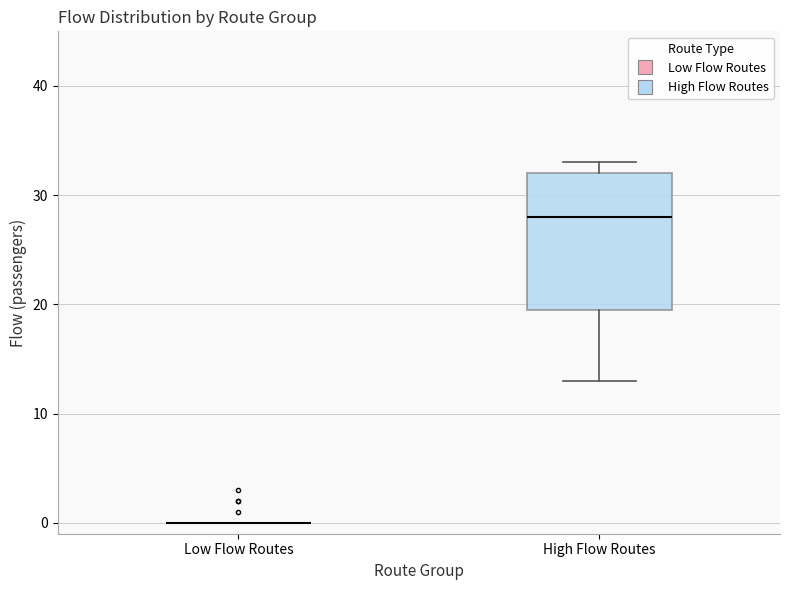

Which box is the tallest, from its lower edge to its upper edge?

High Flow Routes